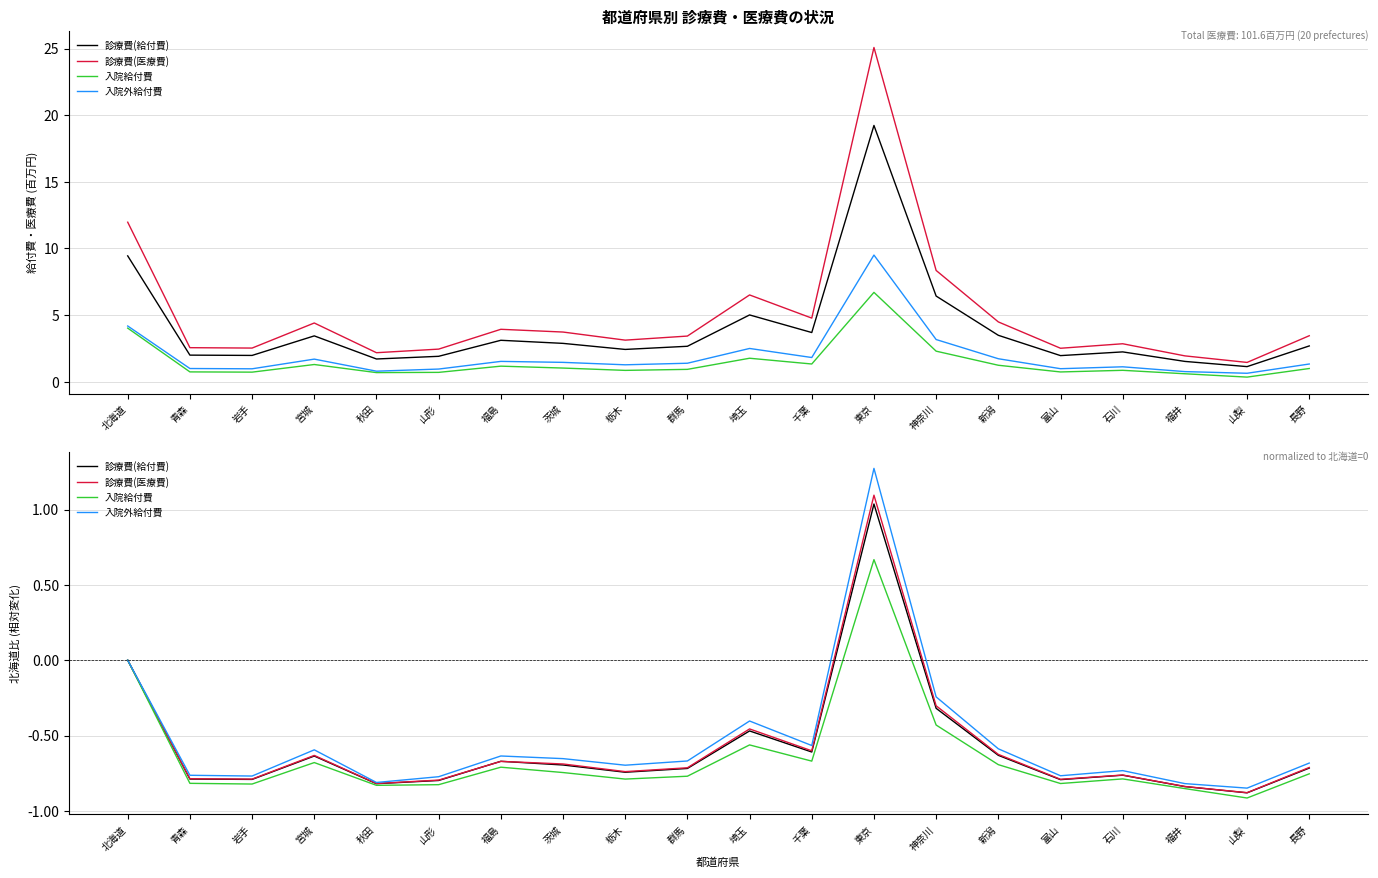

Which has a higher value, 富山 or 山形?

富山